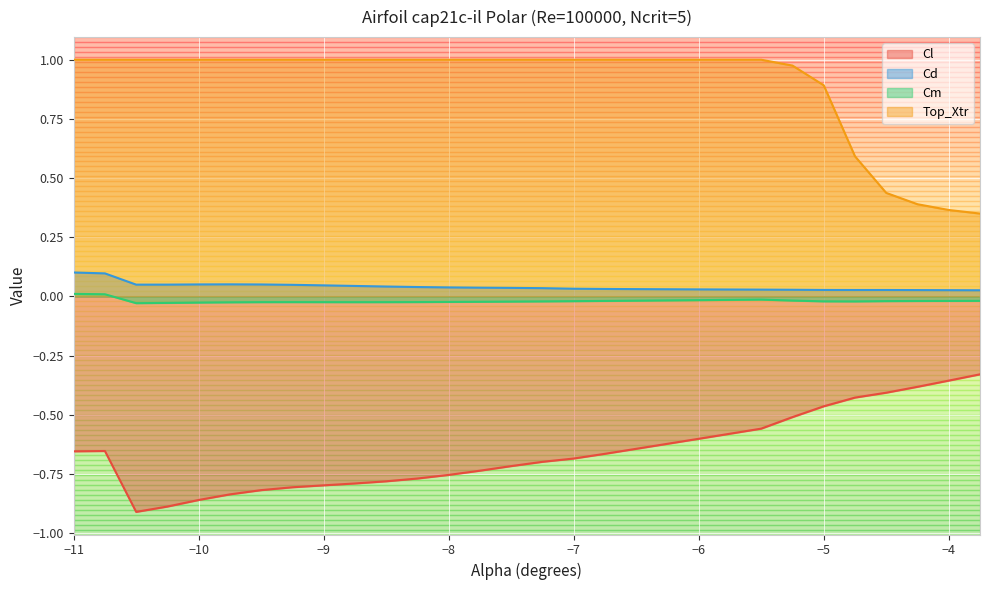

True or false: Cm and Cd intersect in this chart.

False